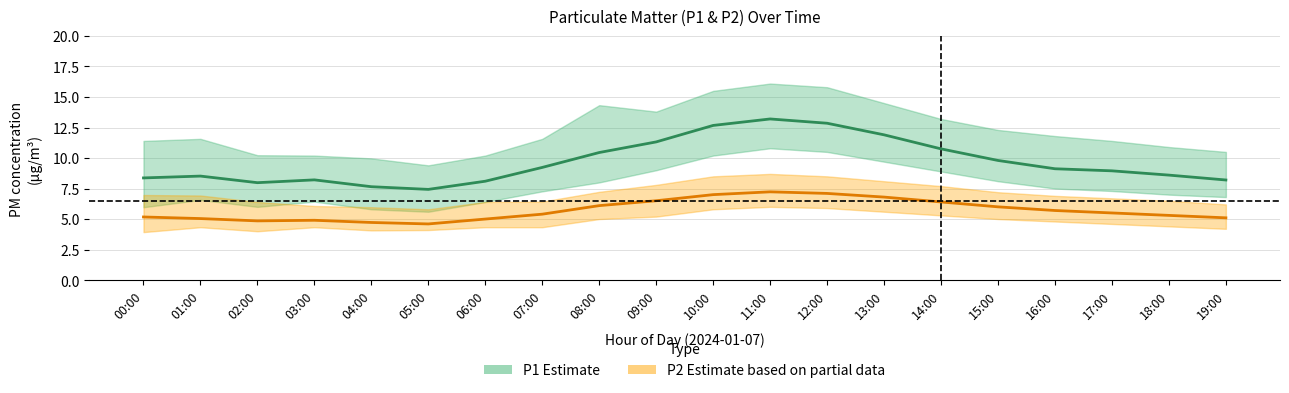

Reading left to right, what are all the values shown in this chart?

P1: 8.4	8.5	8.0	8.2	7.7	7.4	8.1	9.2	10.4	11.3	12.7	13.2	12.8	11.9	10.8	9.8	9.1	8.9	8.6	8.2
P1_upper: 11.4	11.6	10.2	10.2	10.0	9.4	10.2	11.6	14.3	13.8	15.5	16.1	15.8	14.5	13.2	12.3	11.8	11.4	10.9	10.5
P1_lower: 6.0	6.6	6.0	6.4	5.8	5.6	6.4	7.3	8.0	9.0	10.2	10.8	10.5	9.7	8.9	8.1	7.5	7.3	7.0	6.8
P2: 5.2	5.0	4.8	4.9	4.7	4.6	5.0	5.4	6.1	6.5	7.0	7.2	7.1	6.8	6.4	6.0	5.7	5.5	5.3	5.1
P2_upper: 7.0	6.9	6.4	6.1	6.0	5.8	6.4	6.4	7.2	7.8	8.5	8.7	8.5	8.1	7.7	7.2	6.9	6.7	6.5	6.2
P2_lower: 3.9	4.3	4.0	4.3	4.1	4.1	4.3	4.3	5.0	5.2	5.8	6.0	5.9	5.6	5.3	5.0	4.8	4.6	4.4	4.2